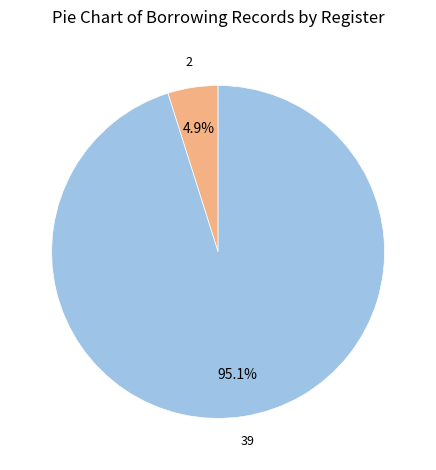

To the nearest percent, what is the average slice percentage?

50%